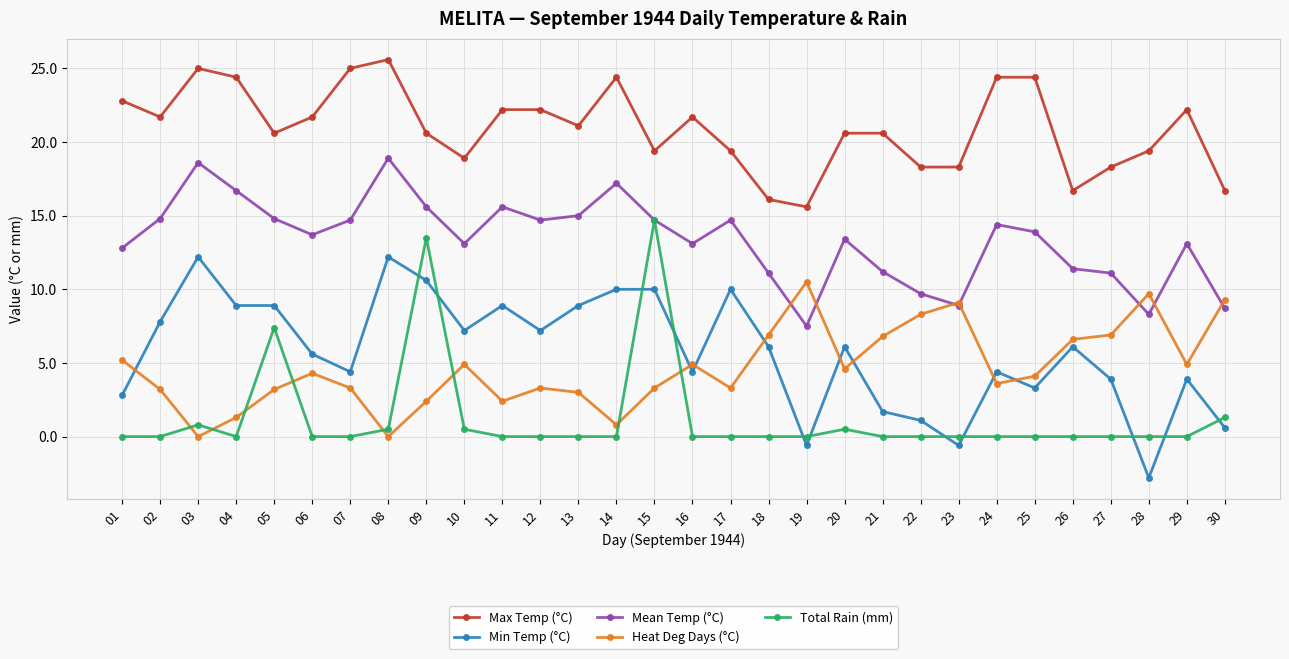

True or false: Min Temp (°C) and Total Rain (mm) intersect in this chart.

True